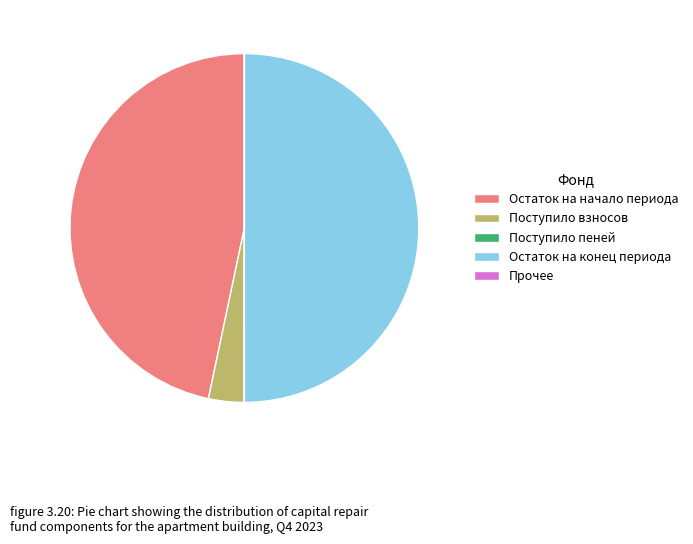

Is it true that Поступило взносов is 3% of the pie?

True